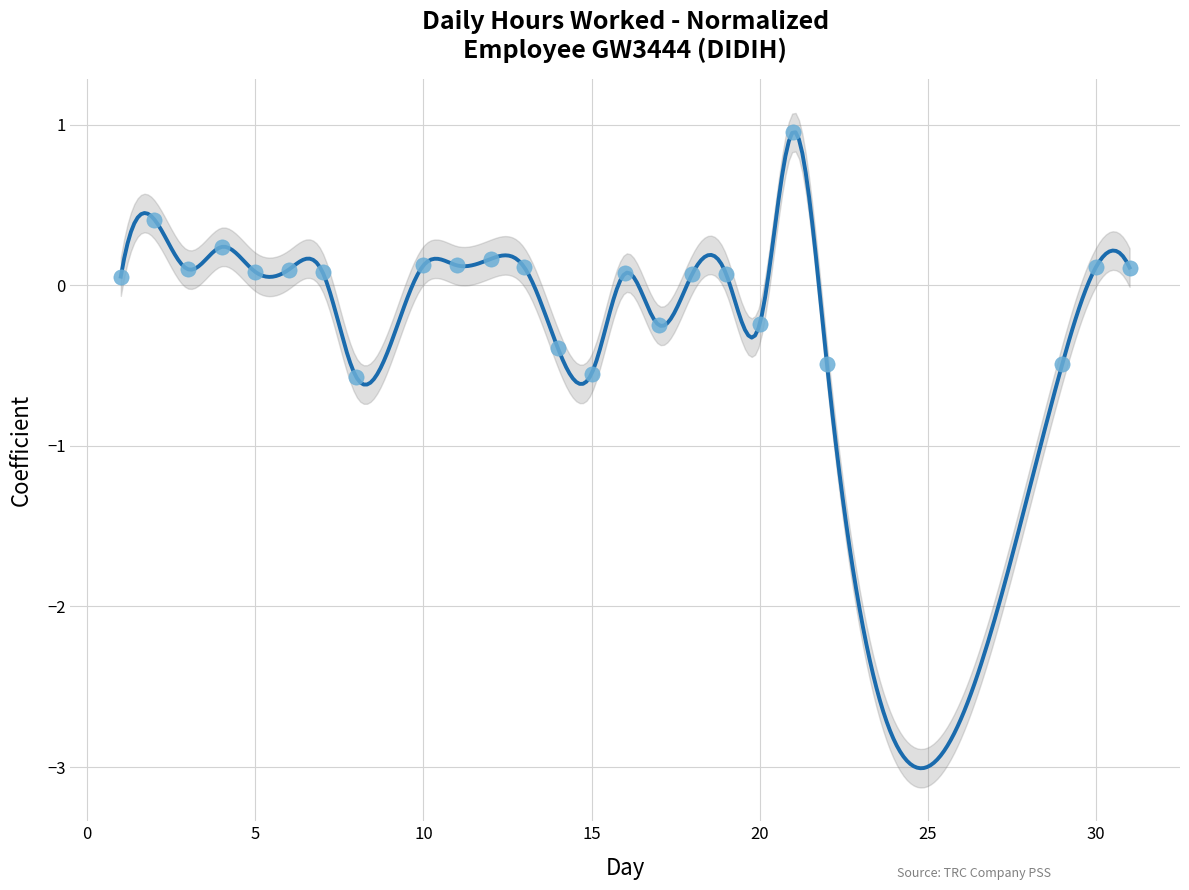

What is the range of Y values (max minus min)?

1.5